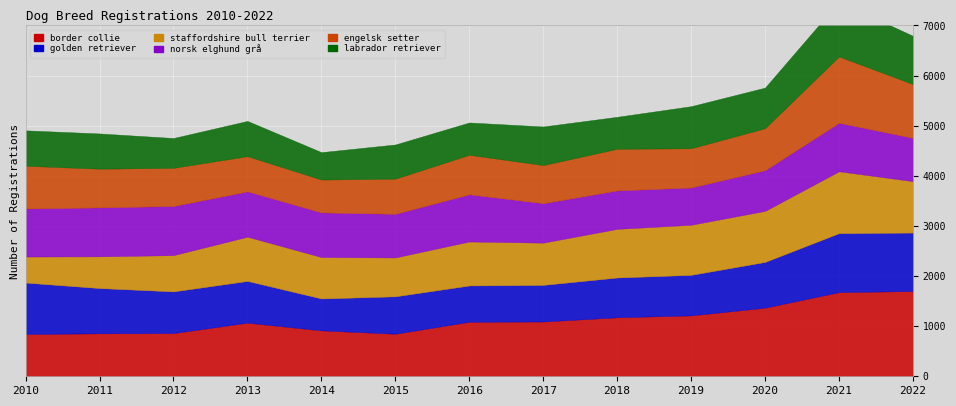

Which category has the lowest value across all series?

2010